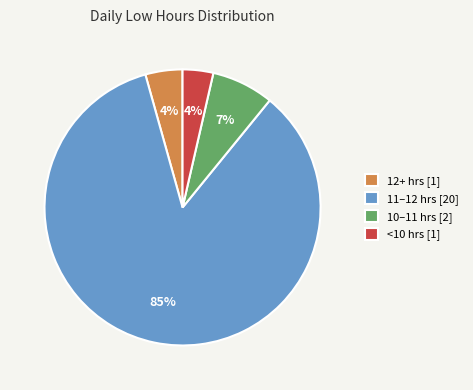

Which has a higher value, 12+ hrs [1] or 11–12 hrs [20]?

11–12 hrs [20]